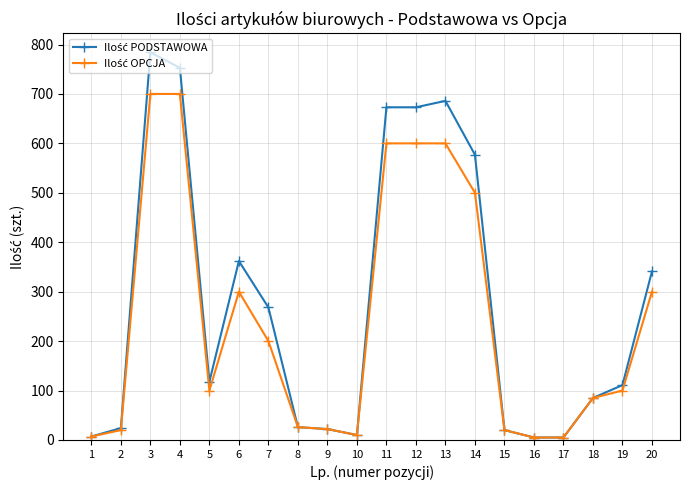

What is the greatest value displayed?

784